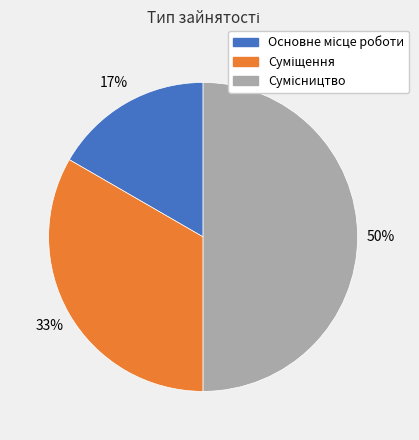

To the nearest percent, what is the difference between the largest and smallest slice percentages?

33%